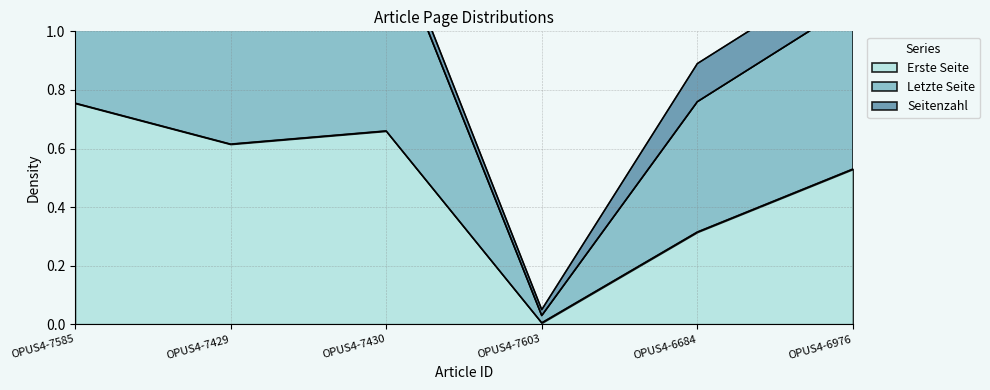

Where is Letzte Seite nearest to the value 0?

OPUS4-7603